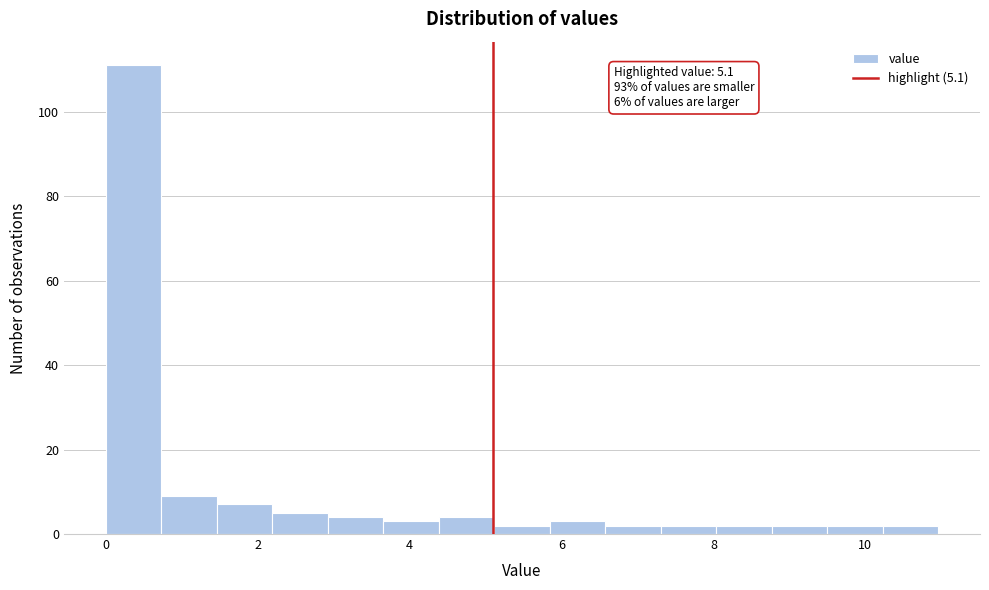

Around what value on the x-axis is the tallest bar? Give the approximate position of its centre, as read against the axis.

0.4